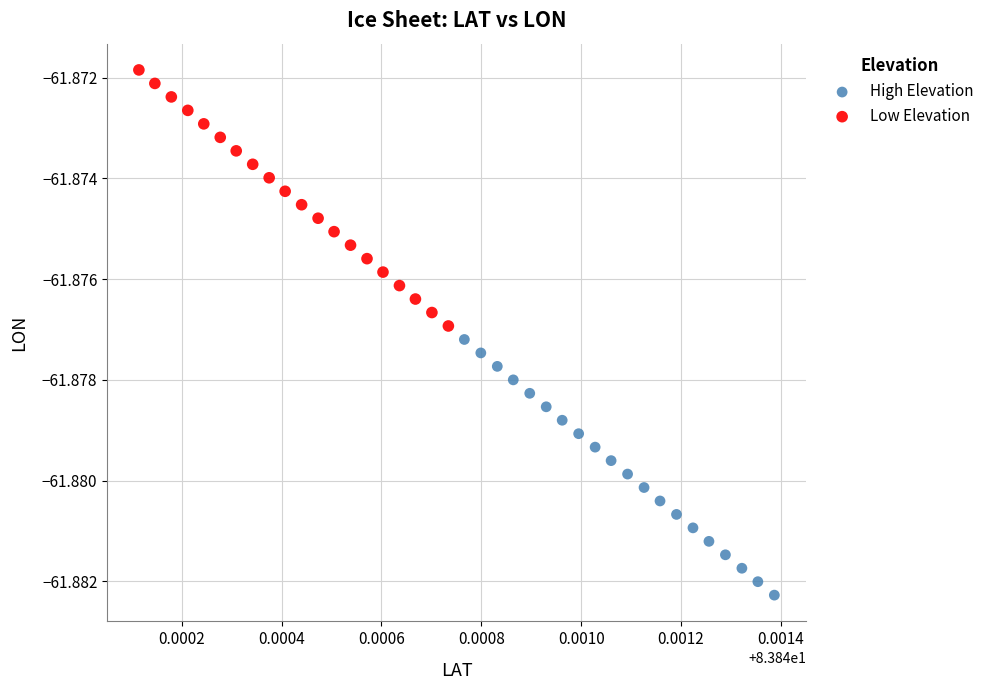

Which series contains the lowest Y value?

High Elevation